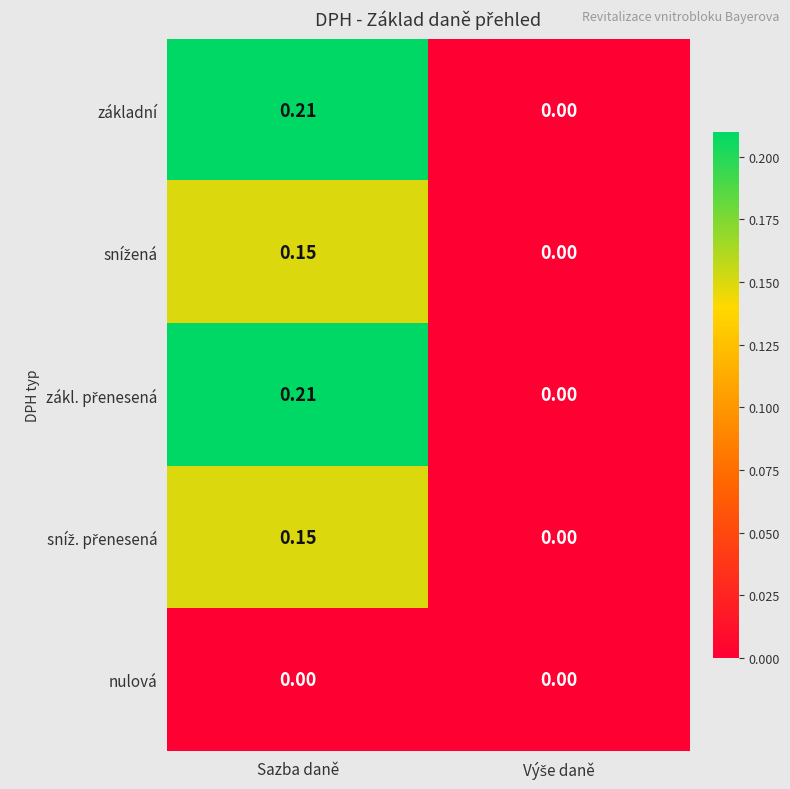

At which category is the sum across all series the highest?

Sazba daně